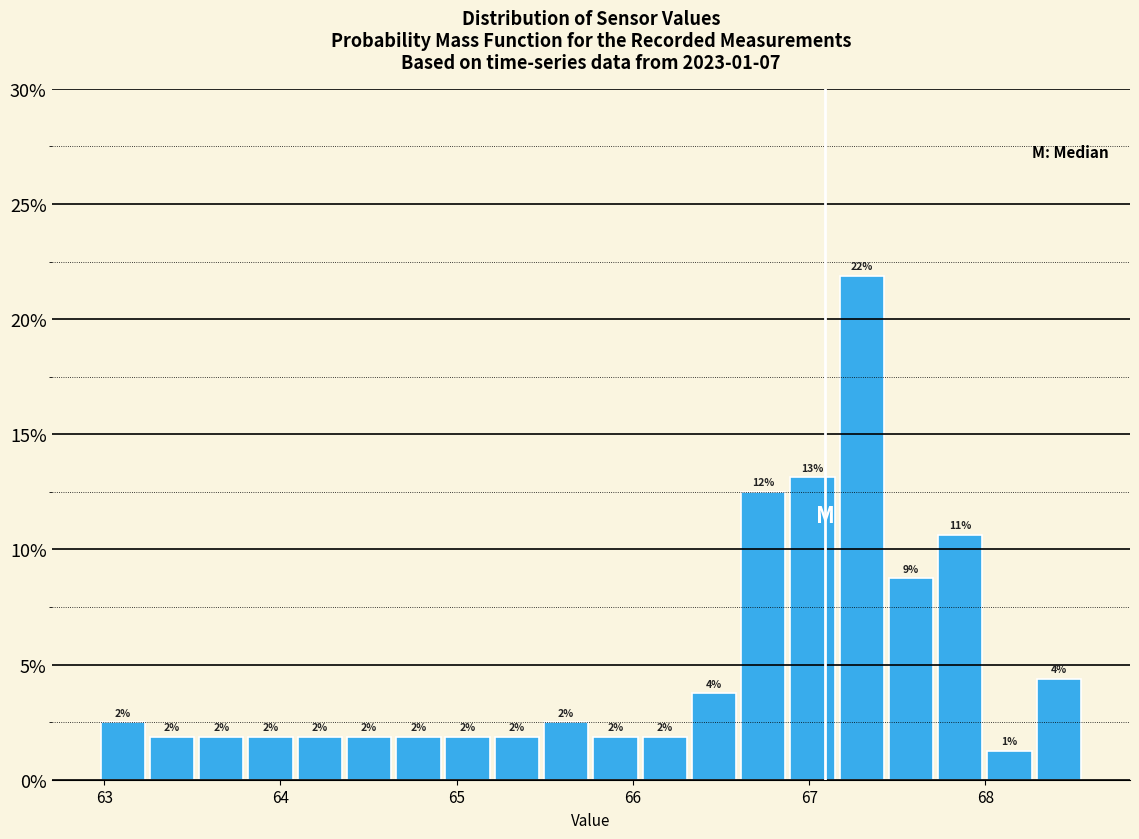

Read against the x-axis, roughly where is the centre of the tallest bar?

67.3